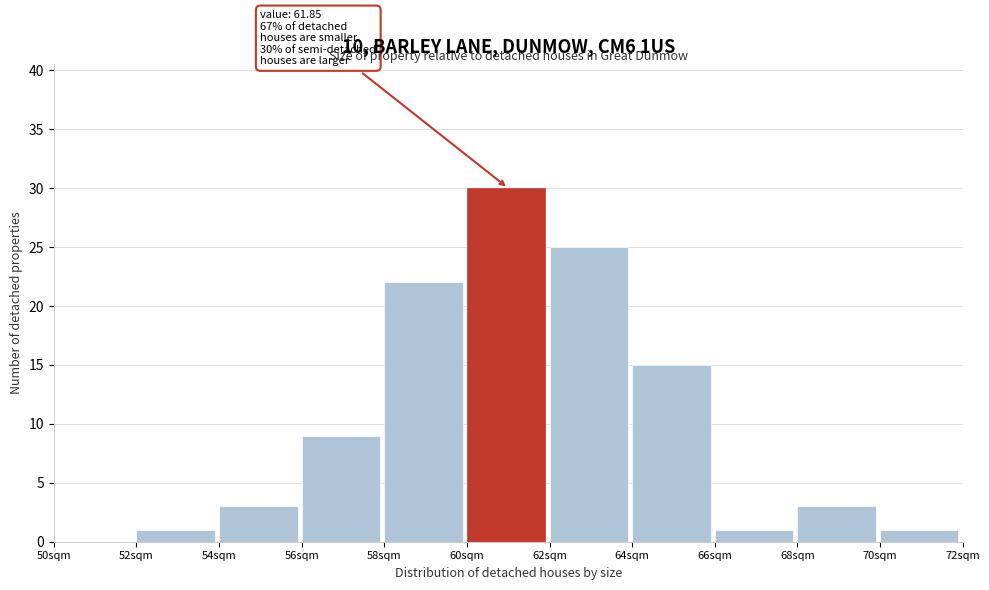

Over which range of the x-axis is the bar tallest?

60 to 62